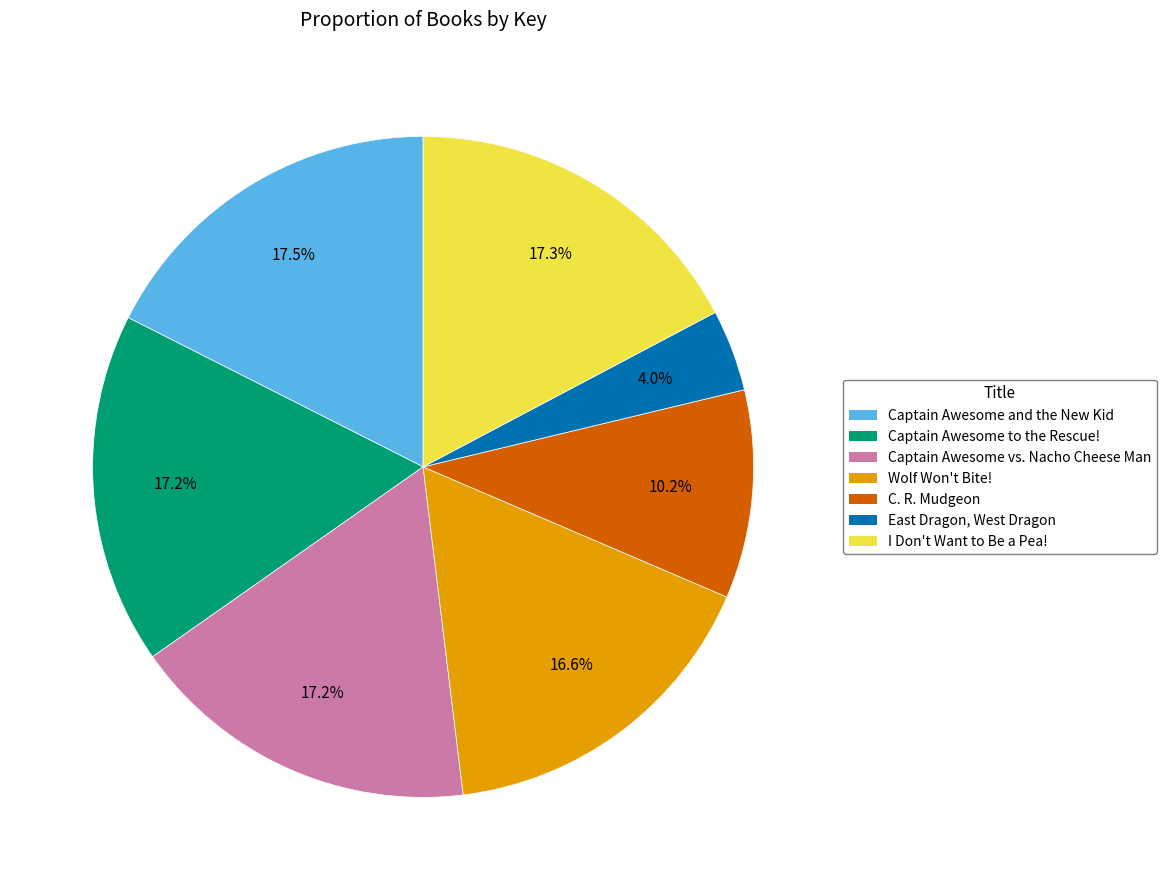

Count the number of slices in the pie.

7